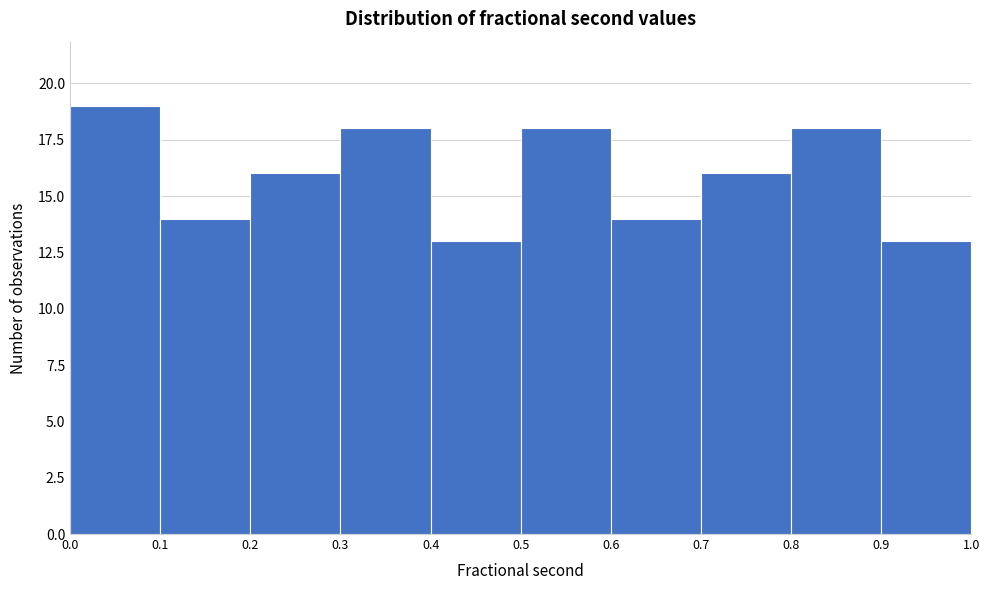

Reading left to right, transcribe this chart: for each bar, give the range it covers on the x-axis and its height. The values are not printed on the chart, so give them approximately, as read against the axis.

0.0 to 0.1: 19
0.1 to 0.2: 14
0.2 to 0.3: 16
0.3 to 0.4: 18
0.4 to 0.5: 13
0.5 to 0.6: 18
0.6 to 0.7: 14
0.7 to 0.8: 16
0.8 to 0.9: 18
0.9 to 1.0: 13